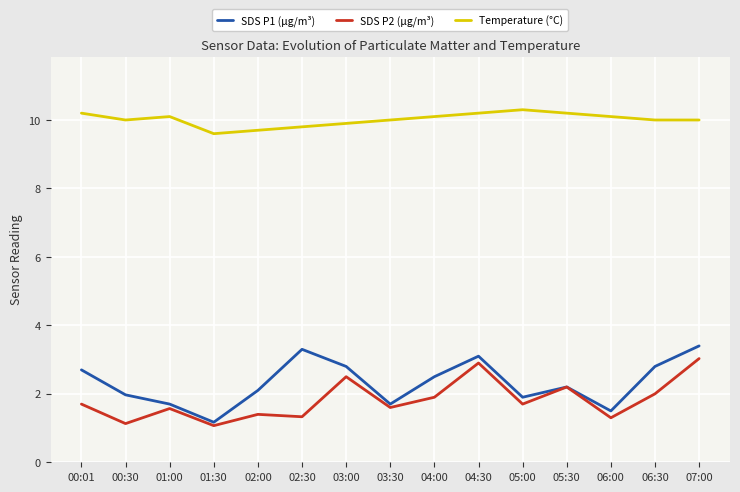

Is it true that SDS P1 (µg/m³) equals 3.4 at 07:00?

True